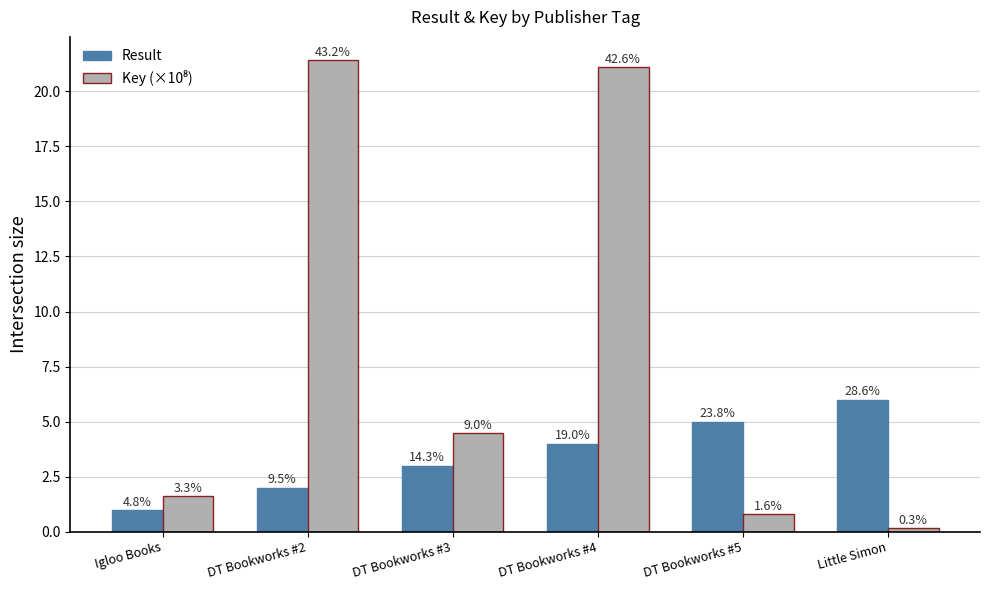

How many groups of bars are there?

6